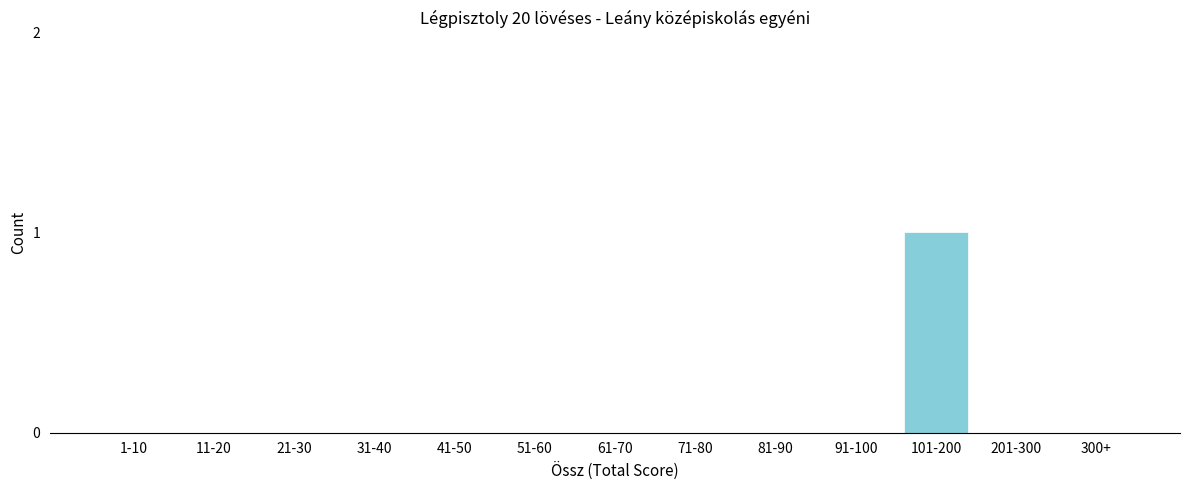

Reading right to left, extract all data points from this chart.

300+=0	201-300=0	101-200=1	91-100=0	81-90=0	71-80=0	61-70=0	51-60=0	41-50=0	31-40=0	21-30=0	11-20=0	1-10=0